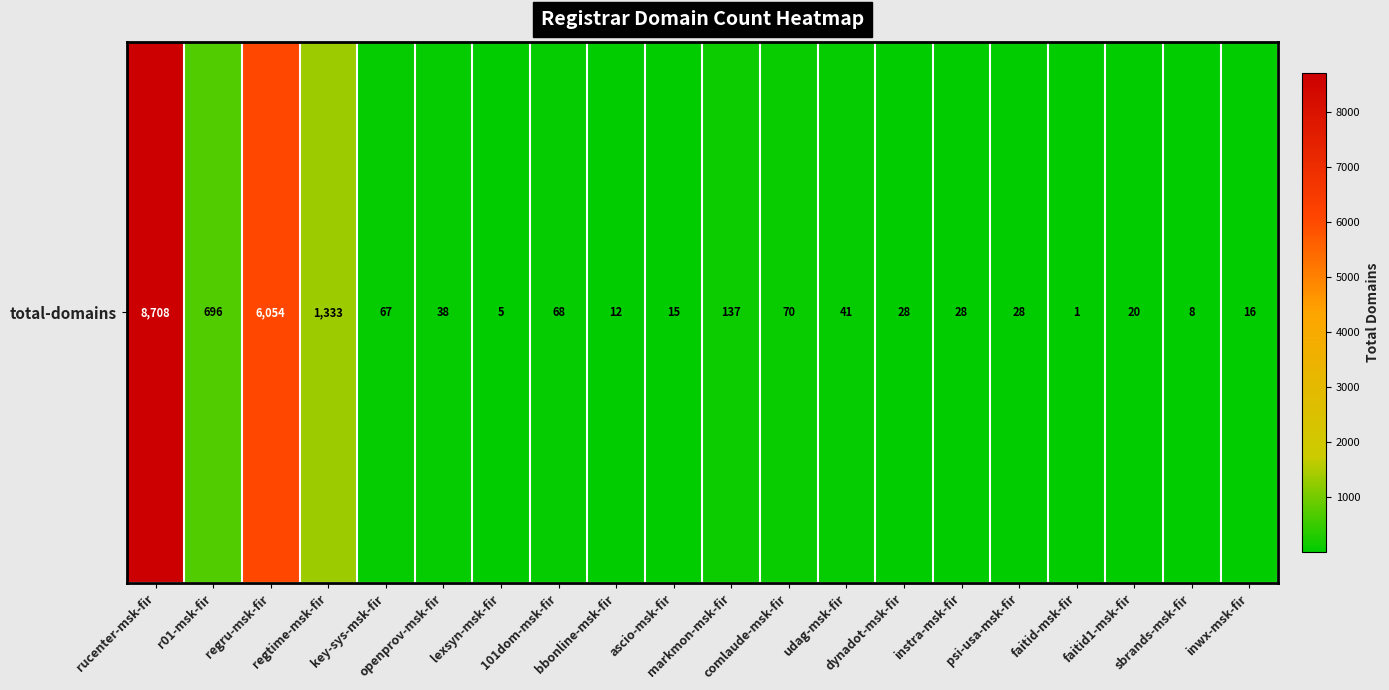

True or false: the data shows 2 at faitid-msk-fir.

False